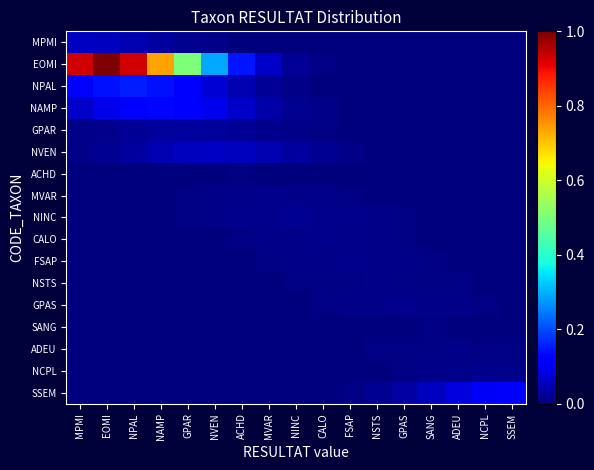

At which category is the sum across all series the highest?

EOMI